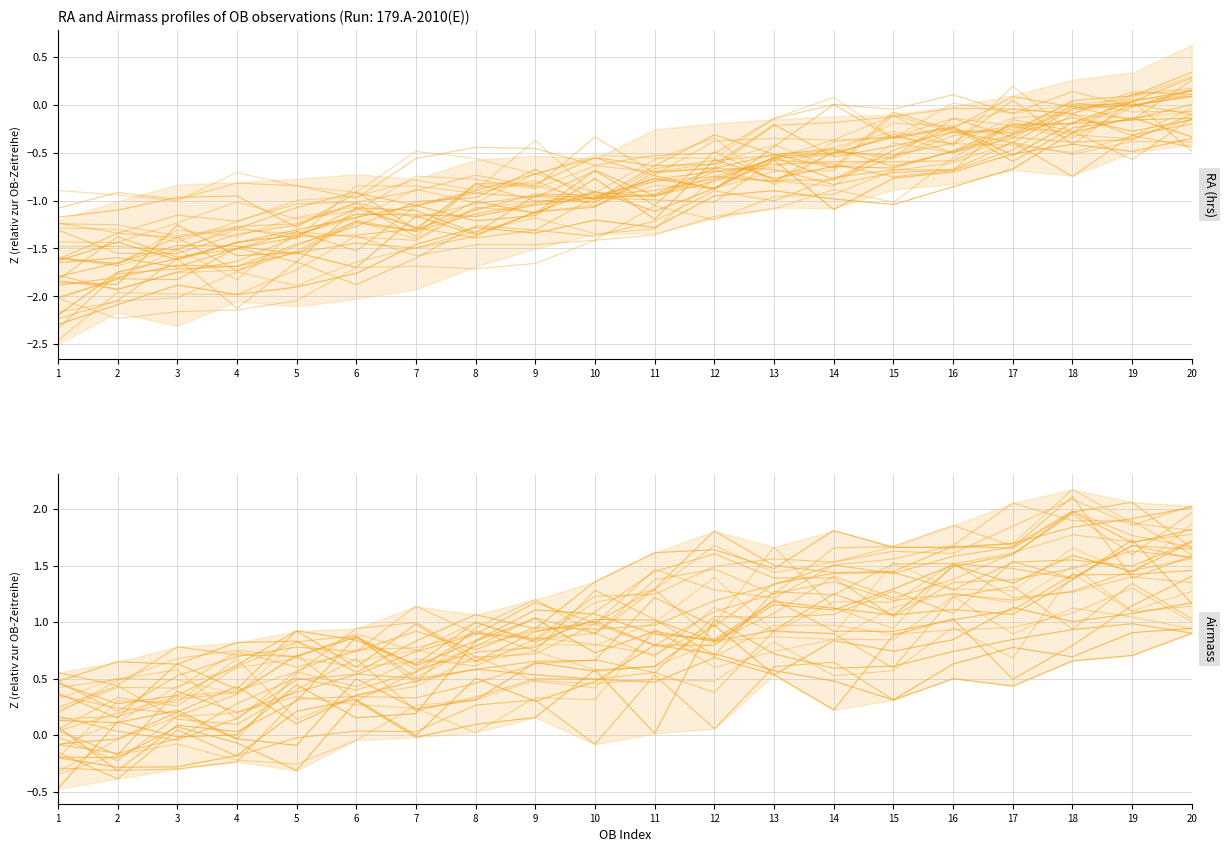

What is the difference between the RA (hrs) values at 2 and 18?

1.5